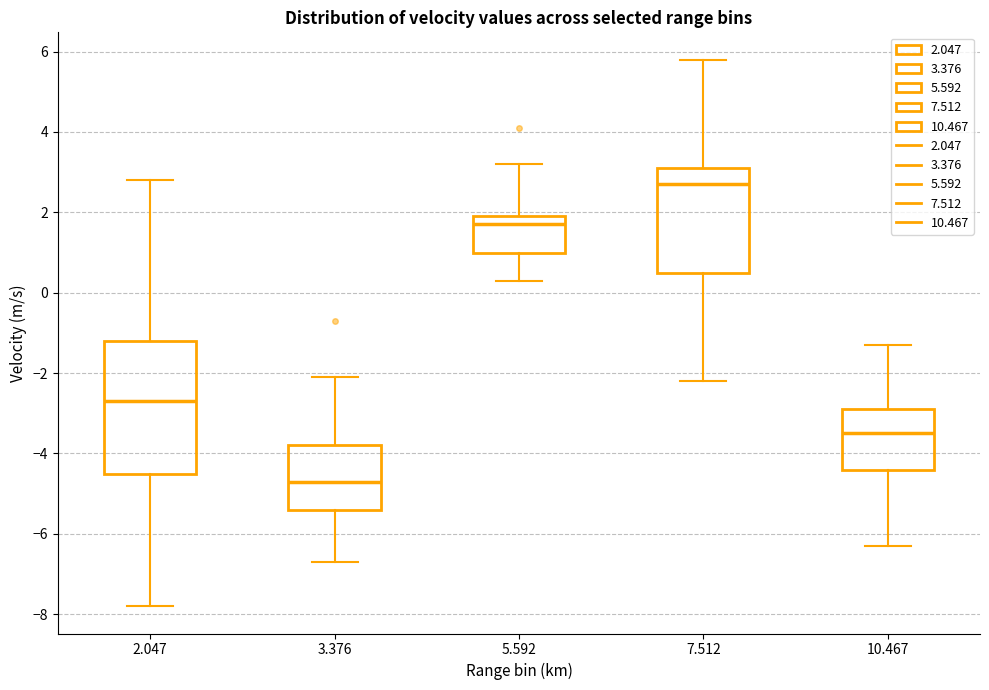

Reading left to right, transcribe this box plot: for each box, give where its median line is, the range the box spans, and where its two whiskers end, as read against the y-axis. The values are not printed on the chart, so give them approximately, as read against the axis.

2.047: median -2.6, box -4.4 to -1.2, whiskers -7.8 to 2.8
3.376: median -4.6, box -5.4 to -3.8, whiskers -6.6 to -2.0
5.592: median 1.8, box 1.0 to 2.0, whiskers 0.4 to 3.2
7.512: median 2.8, box 0.6 to 3.2, whiskers -2.2 to 5.8
10.467: median -3.4, box -4.4 to -2.8, whiskers -6.2 to -1.2